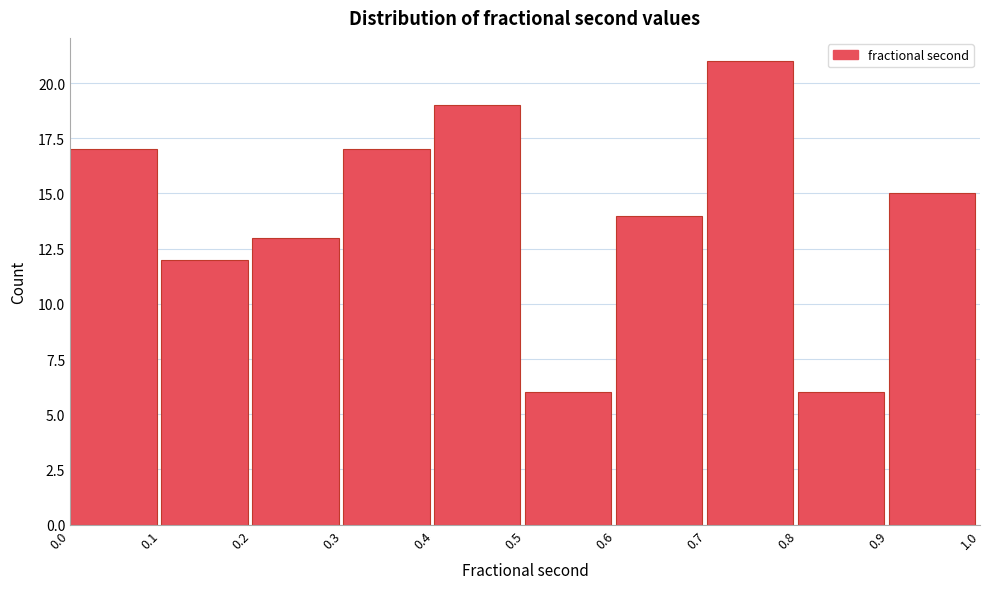

What is the height of the bar covering 0.3 to 0.4 on the x-axis? The values are not printed on the chart, so give them approximately, as read against the axis.

17